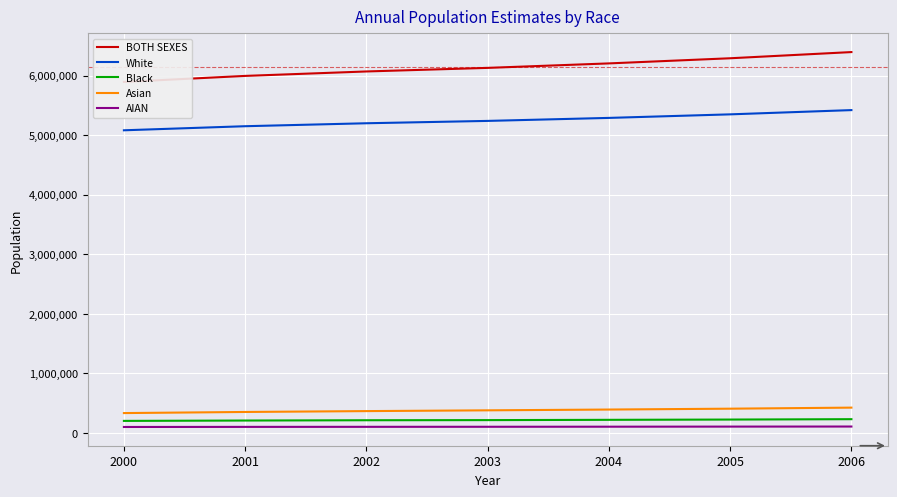

True or false: Black has a value of 212268 at 2003.

True